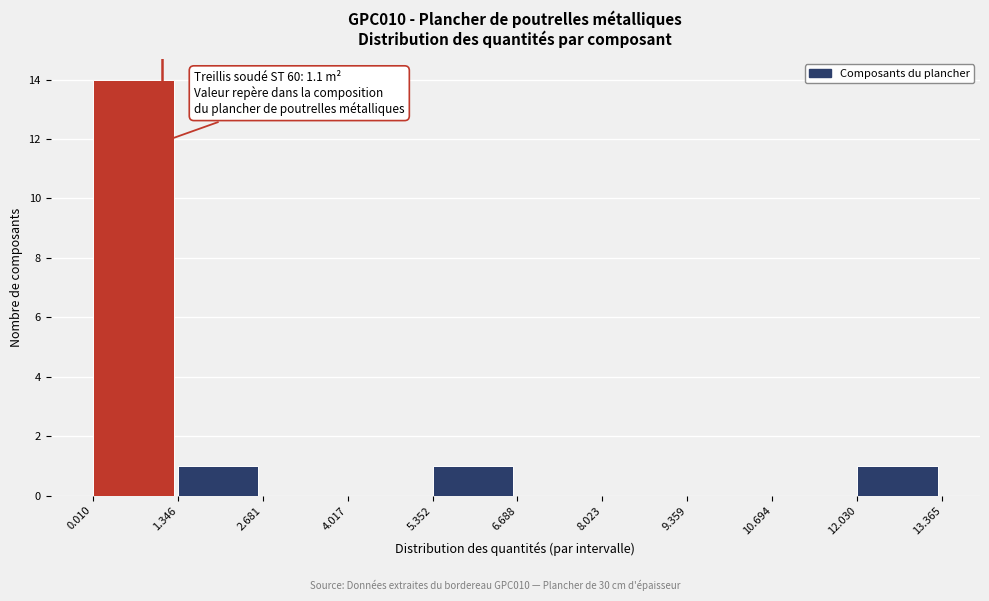

Over which range of the x-axis is the bar tallest?

0.010 to 1.346